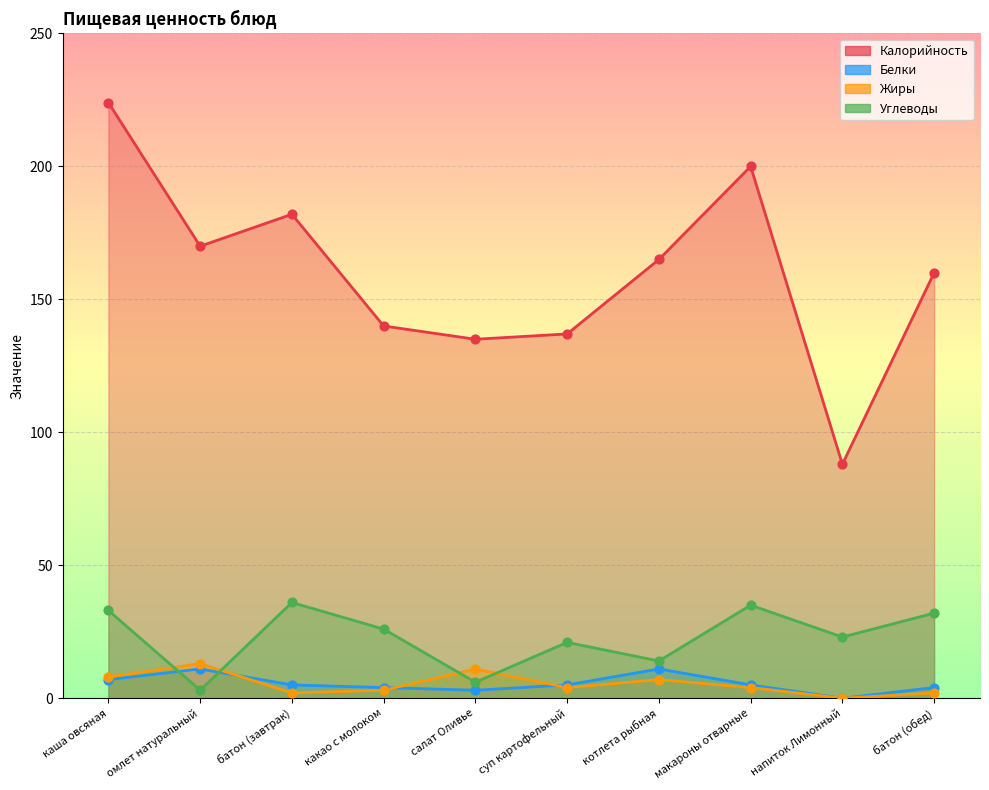

Which series reaches the maximum Y coordinate?

Калорийность